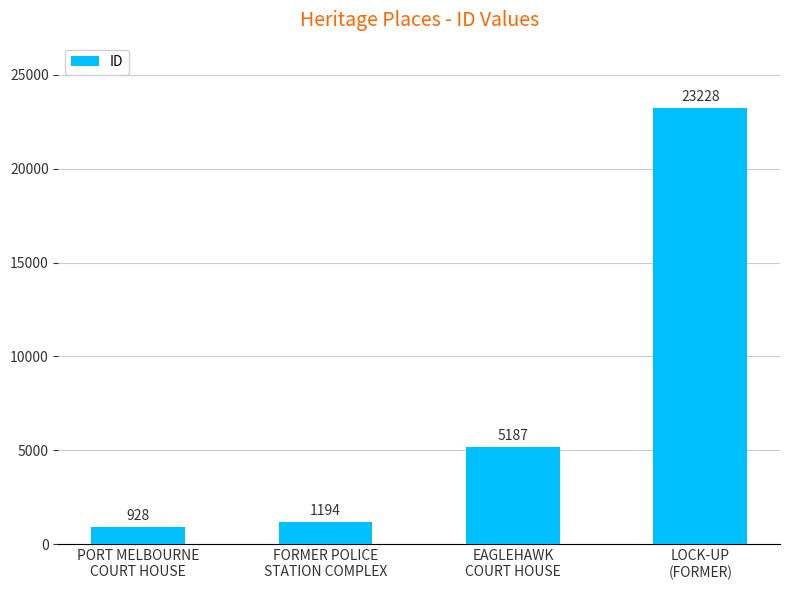

Read the value at LOCK-UP
(FORMER).

23228